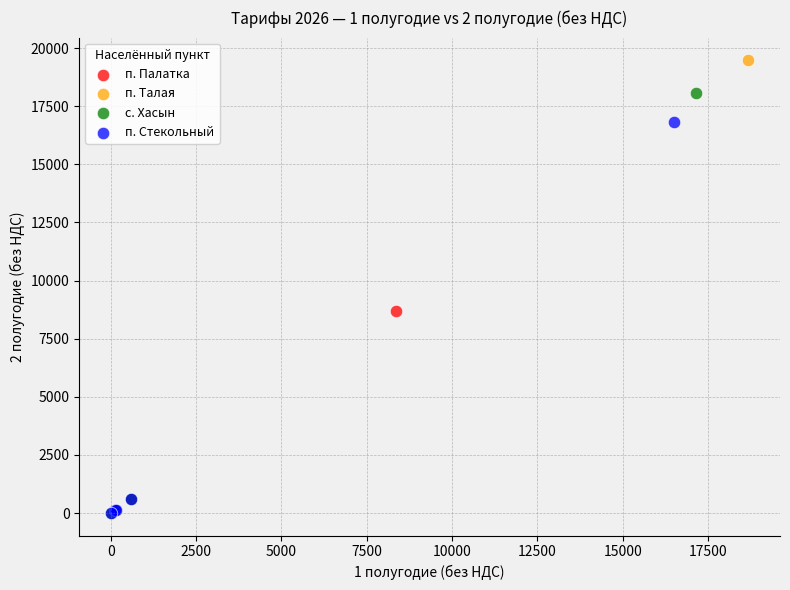

Which series contains the highest Y value?

п. Талая